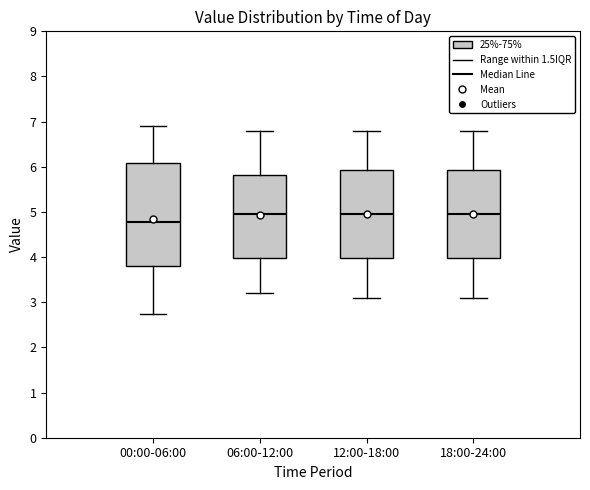

Reading left to right, transcribe this box plot: for each box, give where its median line is, the range the box spans, and where its two whiskers end, as read against the y-axis. The values are not printed on the chart, so give them approximately, as read against the axis.

00:00-06:00: median 4.8, box 3.8 to 6.1, whiskers 2.7 to 6.9
06:00-12:00: median 5.0, box 4.0 to 5.8, whiskers 3.2 to 6.8
12:00-18:00: median 5.0, box 4.0 to 5.9, whiskers 3.1 to 6.8
18:00-24:00: median 5.0, box 4.0 to 5.9, whiskers 3.1 to 6.8